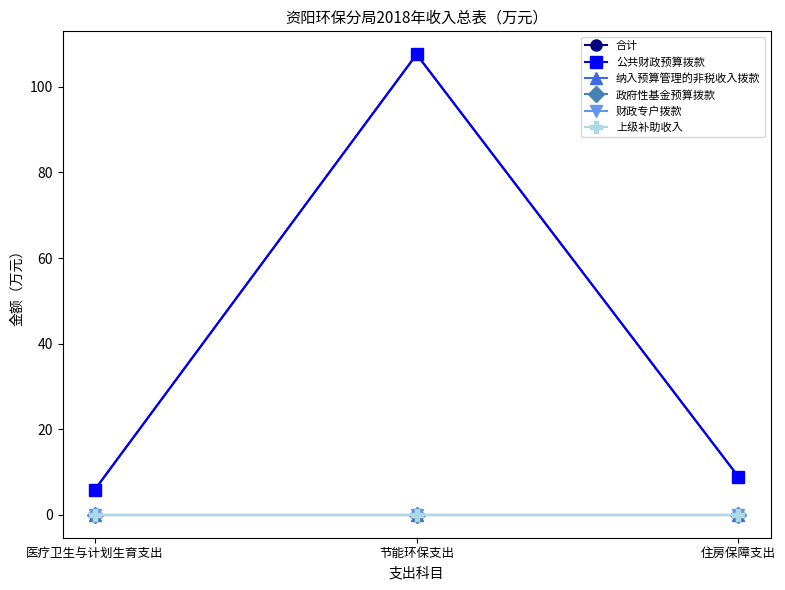

Which label corresponds to the largest value in the chart?

节能环保支出